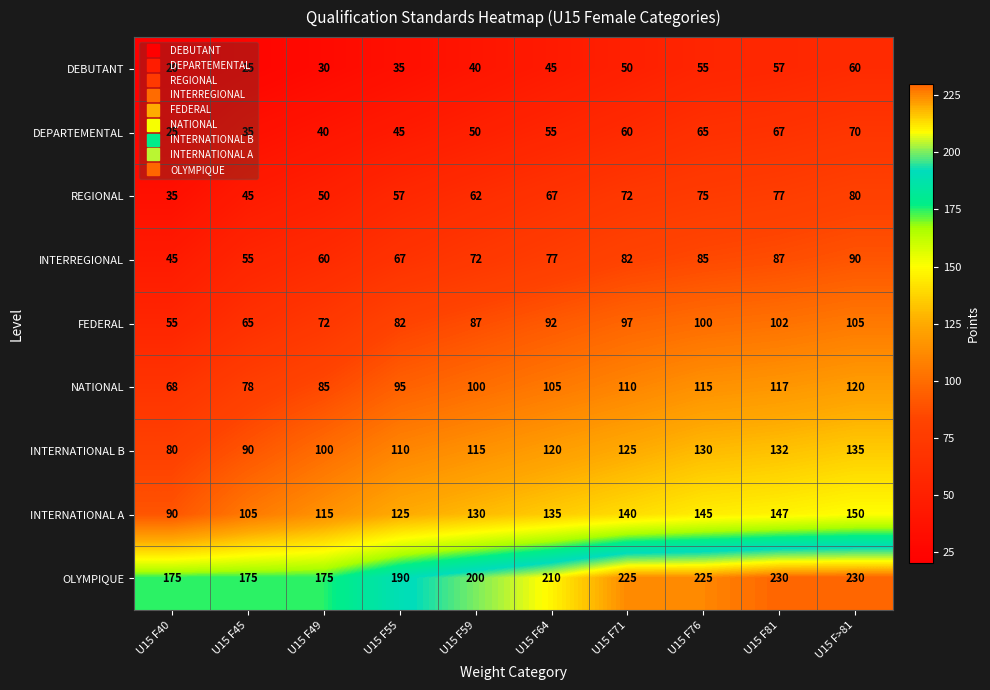

What is the approximate value of DEBUTANT at U15 F59, to the nearest 10?

40